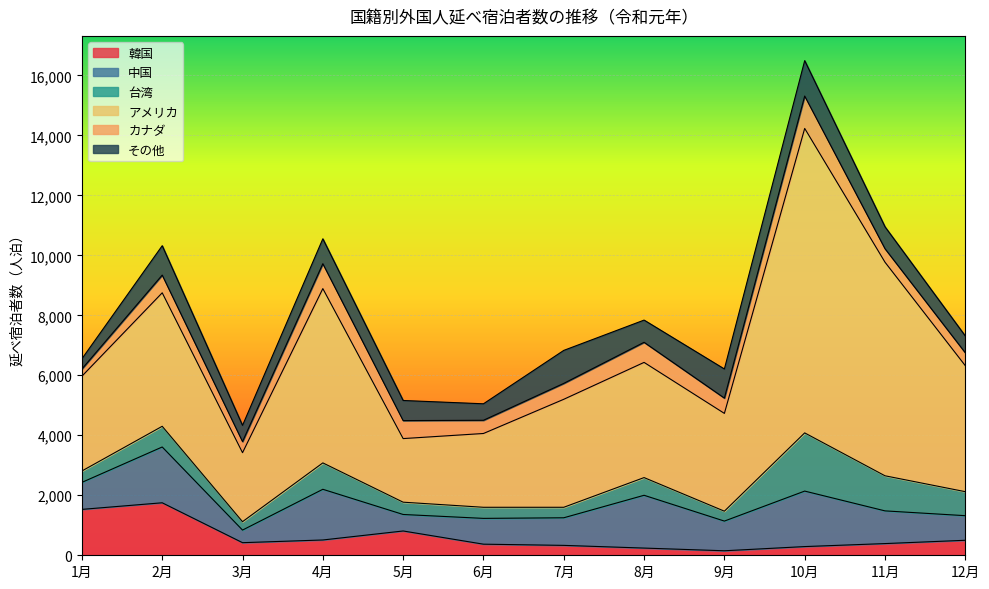

At which category is the sum across all series the highest?

10月